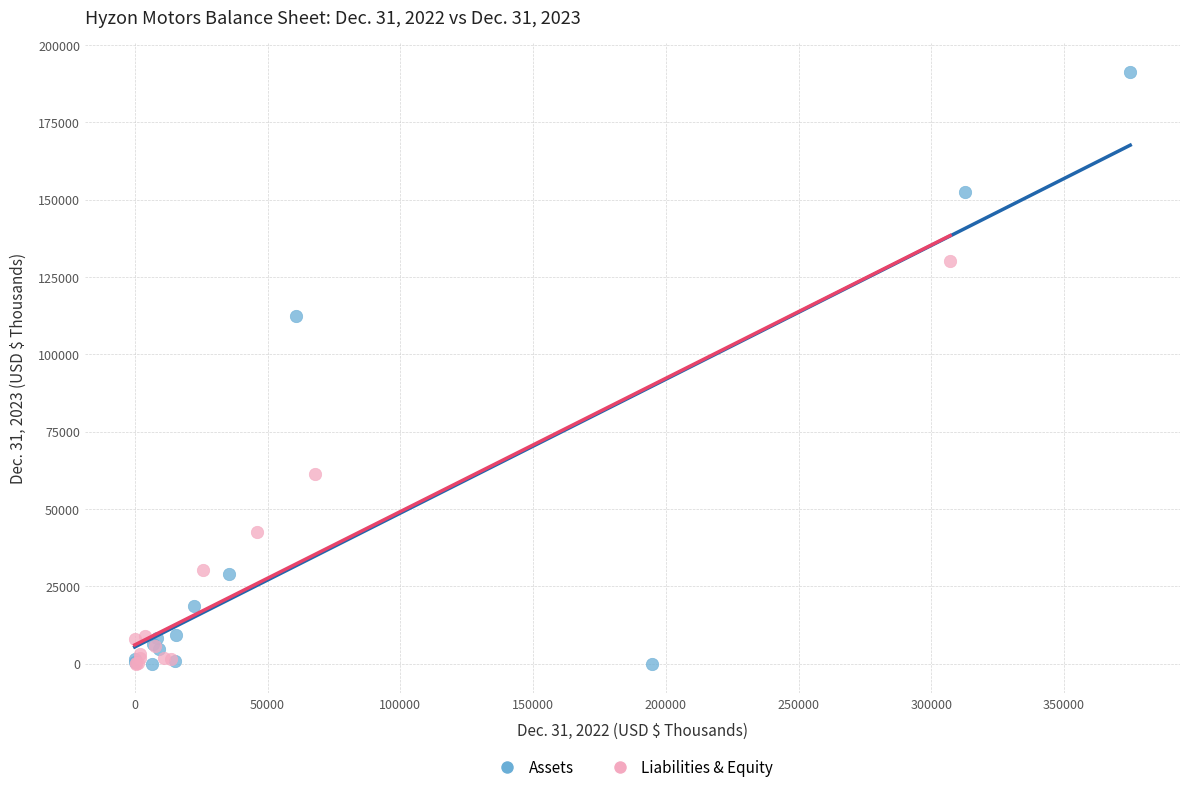

Which series has the widest spread of Y values?

Assets